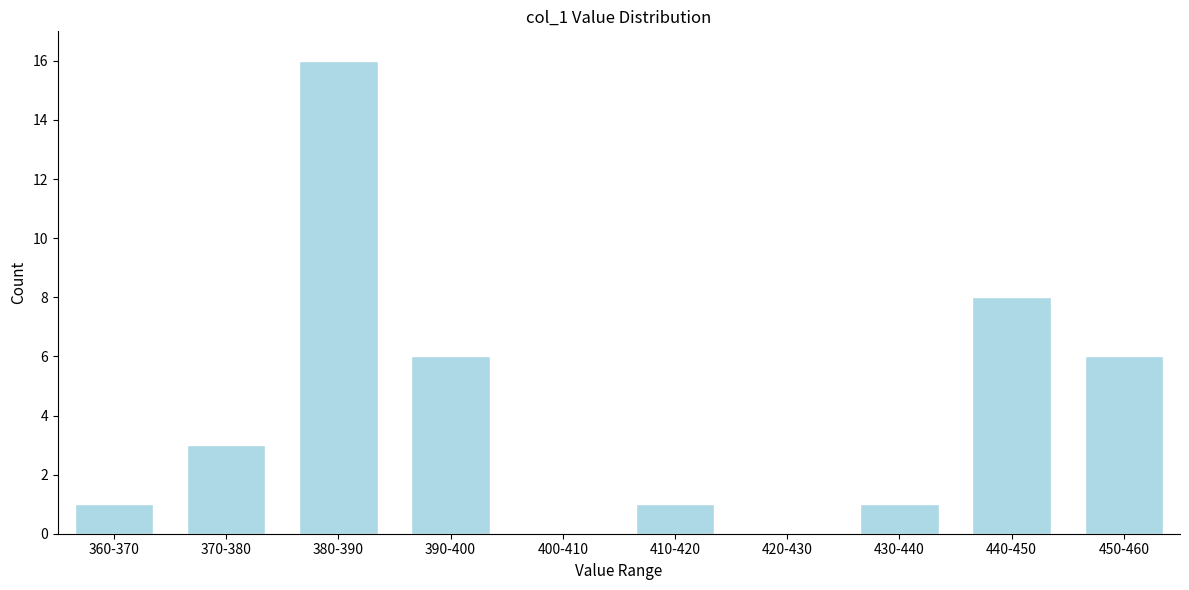

Reading left to right, what are all the values shown in this chart?

360-370=1	370-380=3	380-390=16	390-400=6	400-410=0	410-420=1	420-430=0	430-440=1	440-450=8	450-460=6